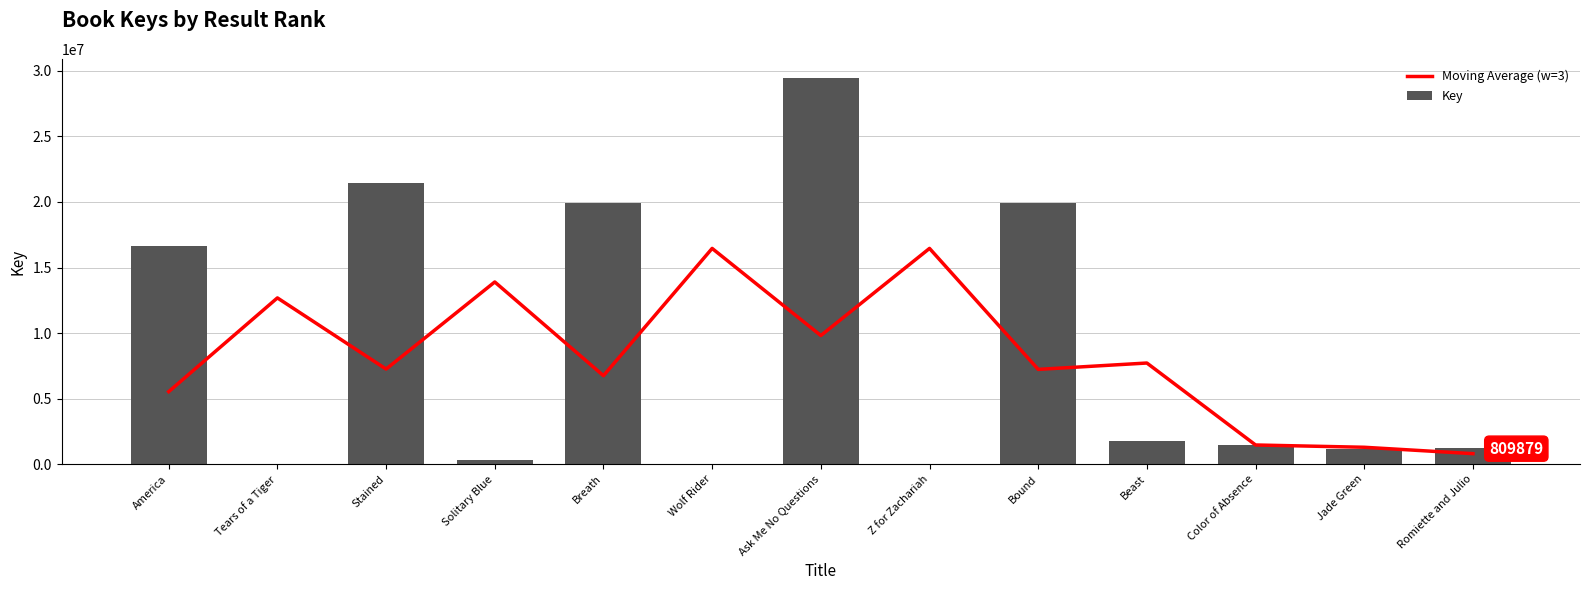

What position from the right is Ask Me No Questions?

7